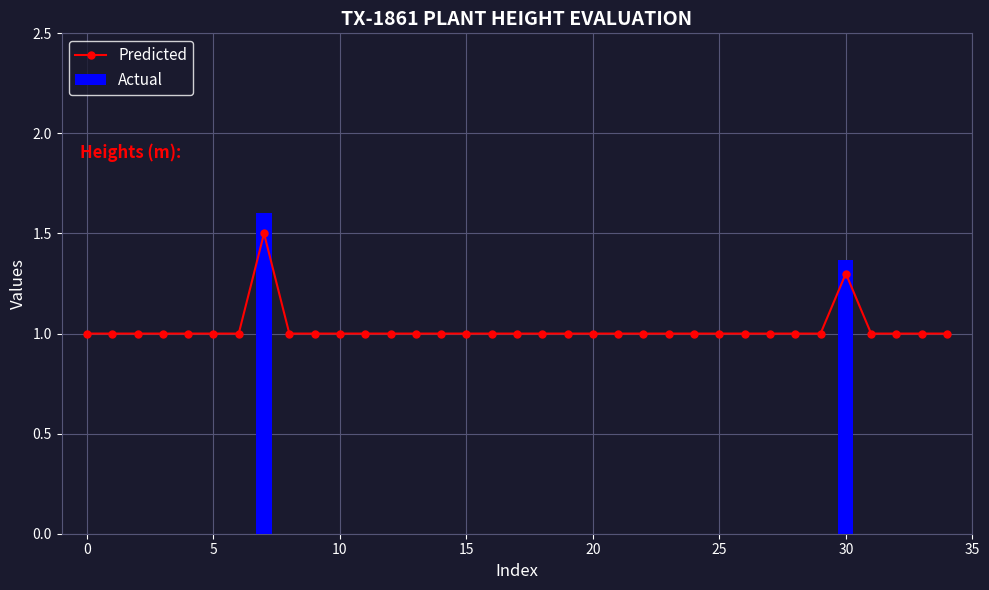

How many Actual values are between 0 and 1?

33